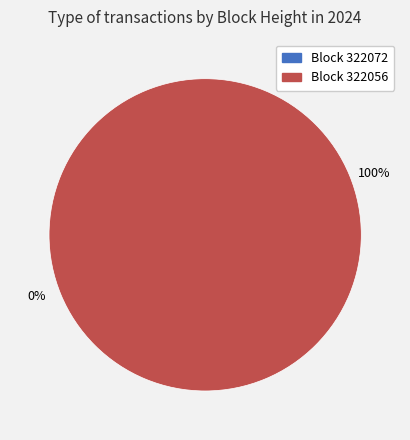

True or false: 322056 accounts for 91% of the total.

False